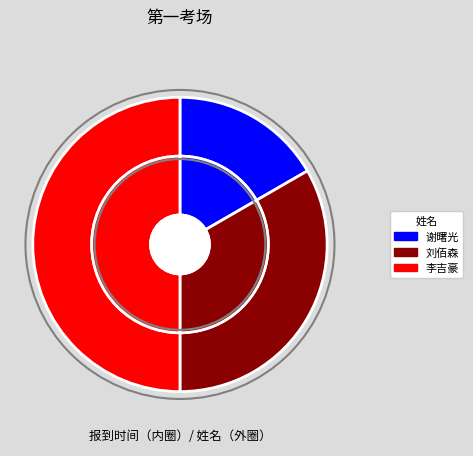

What percentage is the 谢曙光 slice, to the nearest percent?

17%